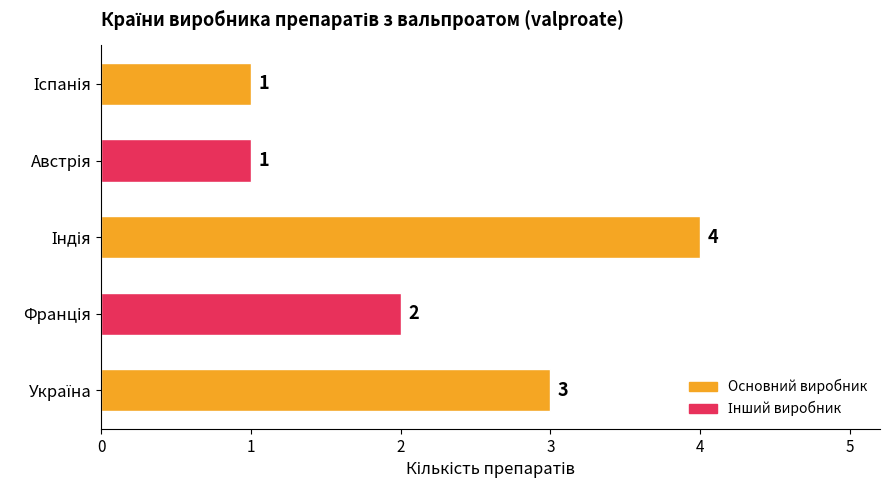

What is the greatest value displayed?

4